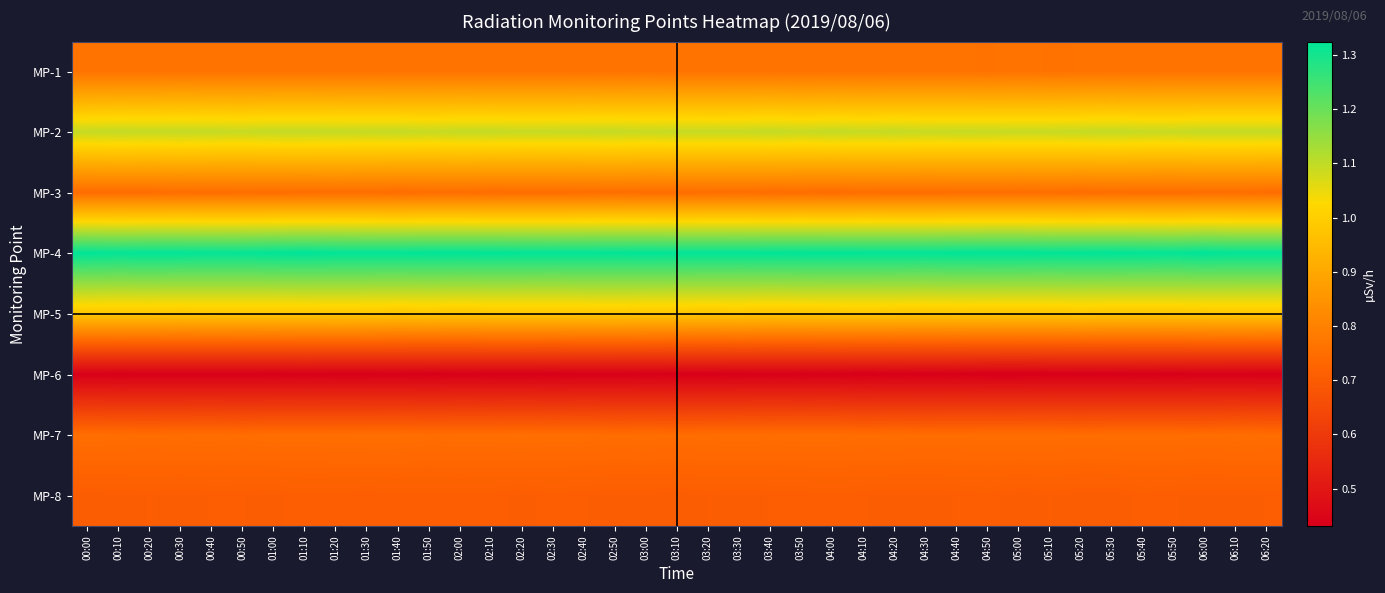

Which category has the highest value across all series?

01:10